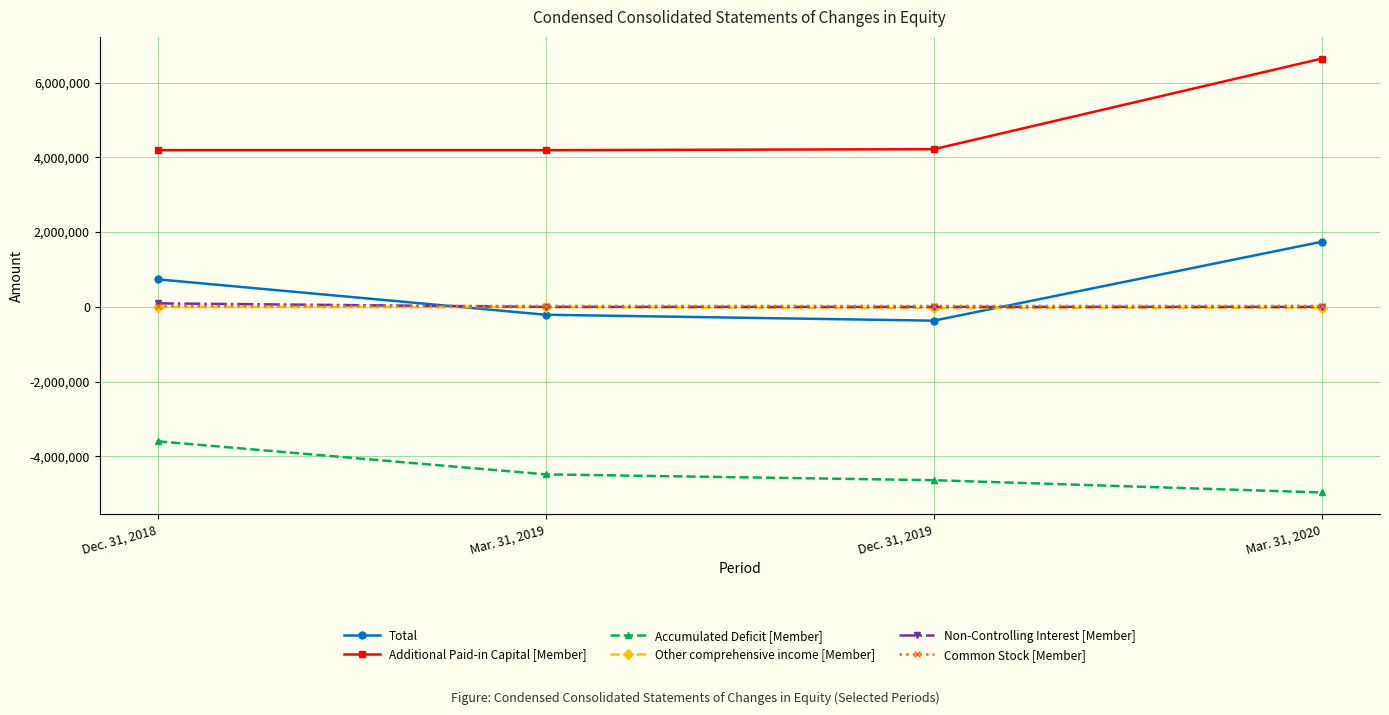

Is this an area chart (filled region under the line)?

No